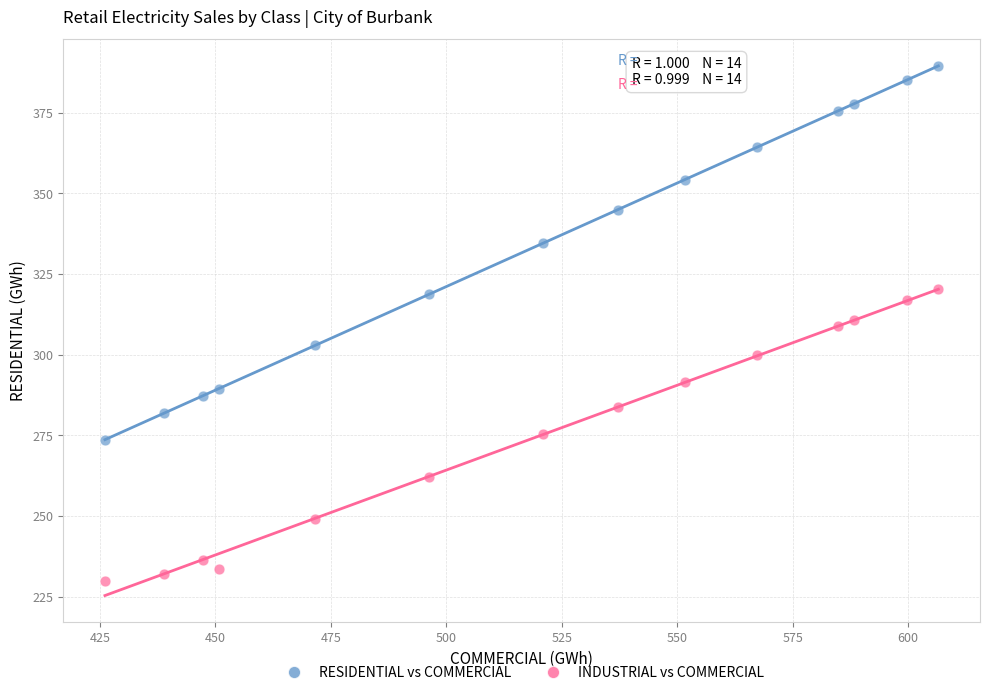

In the RESIDENTIAL vs COMMERCIAL series, what Y value is closest to 331?

334.6